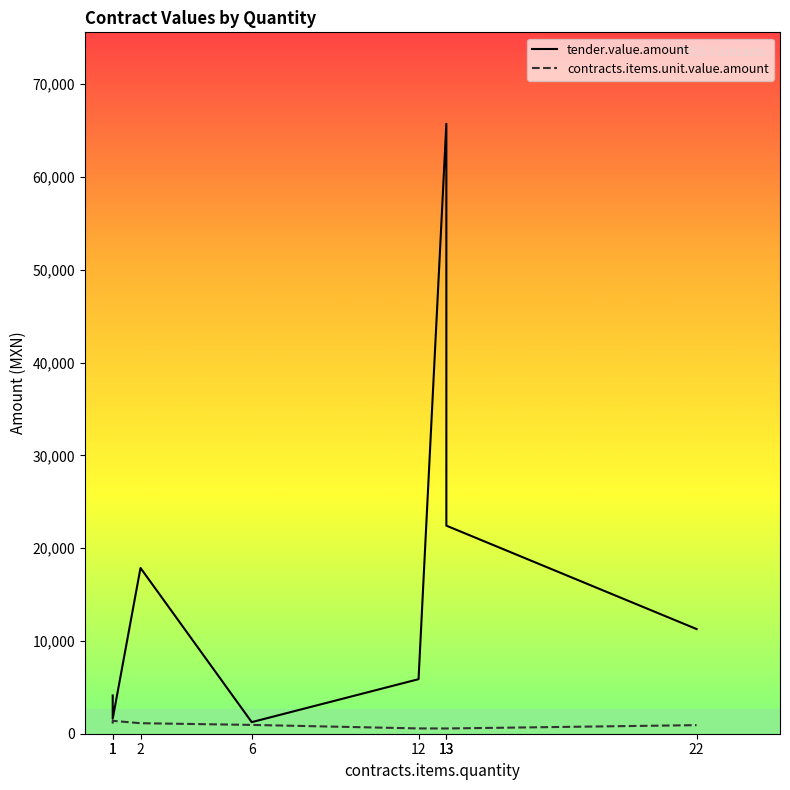

True or false: tender.value.amount and contracts.items.unit.value.amount intersect in this chart.

False